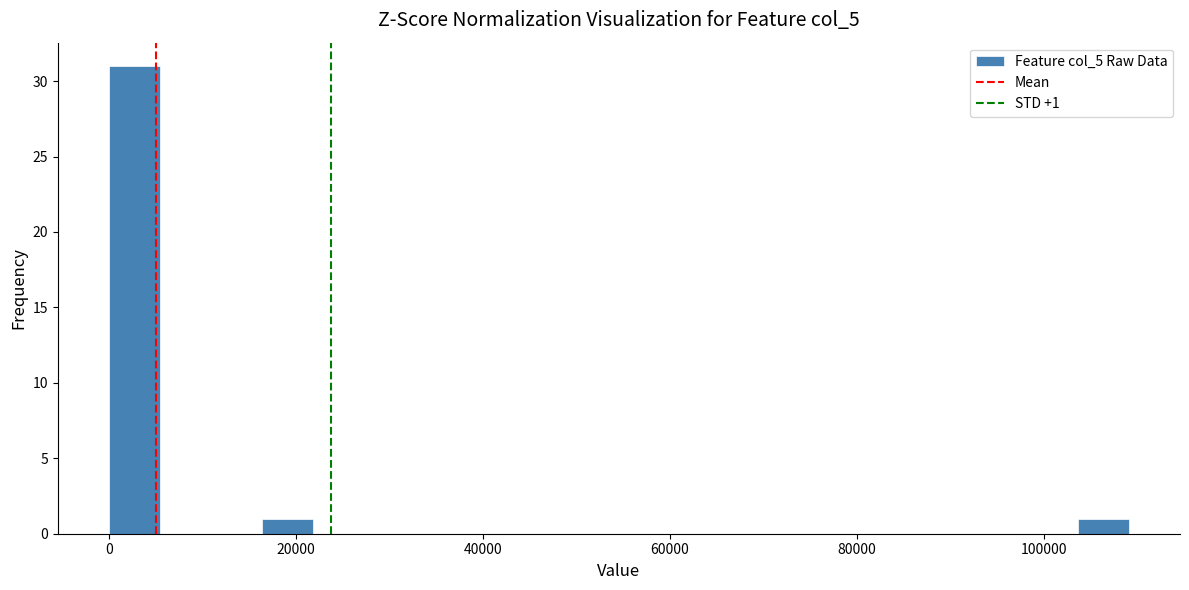

Around what value on the x-axis is the tallest bar? Give the approximate position of its centre, as read against the axis.

2000